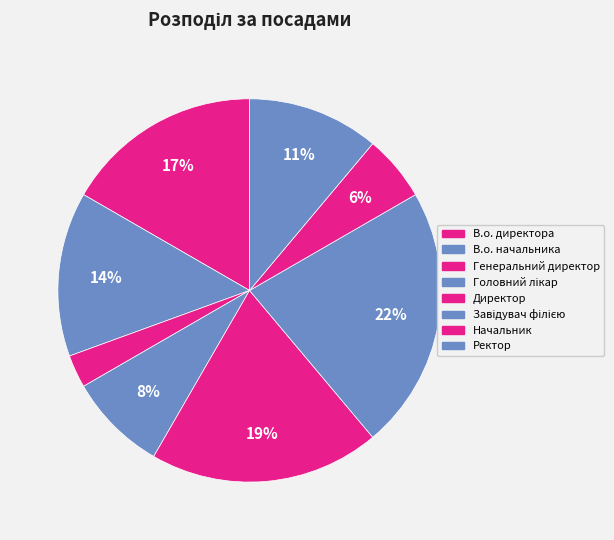

How many segments does this pie chart have?

8